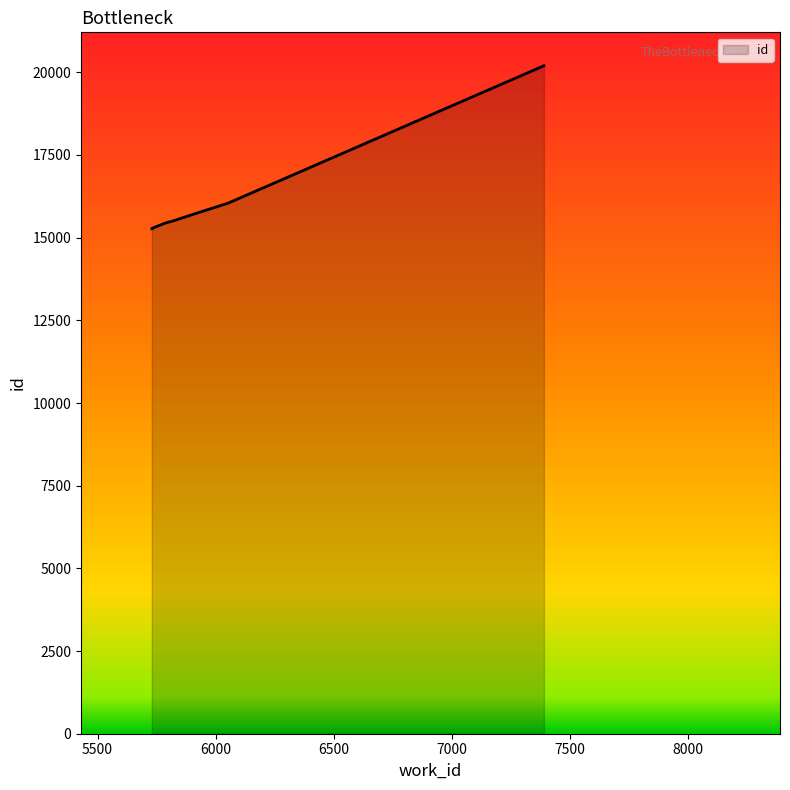

Does the chart have visible grid lines?

No